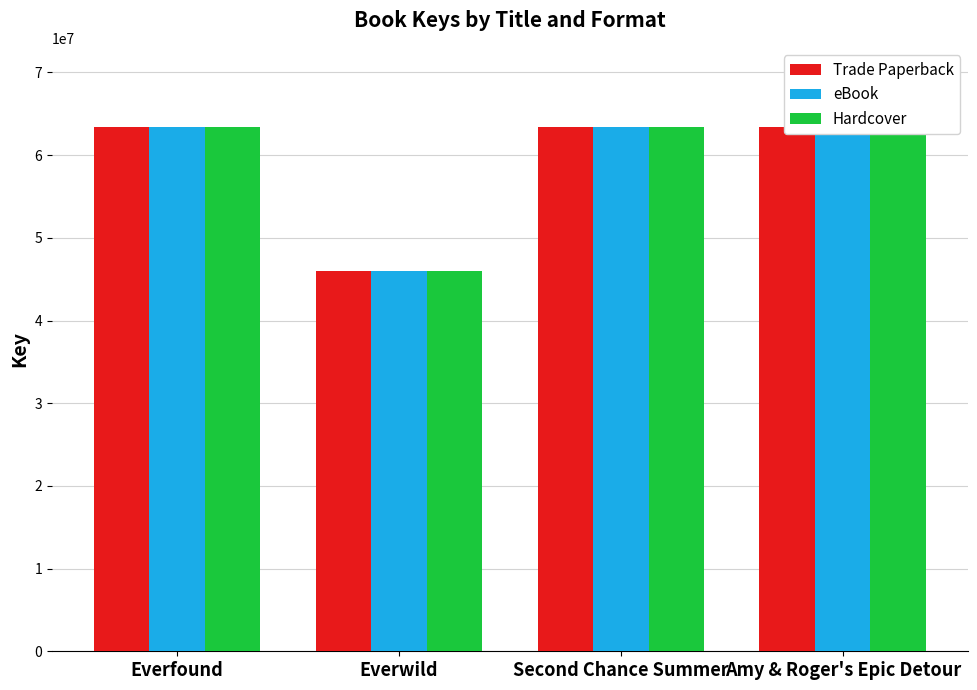

True or false: Hardcover has a value of 46043166 at Everwild.

True